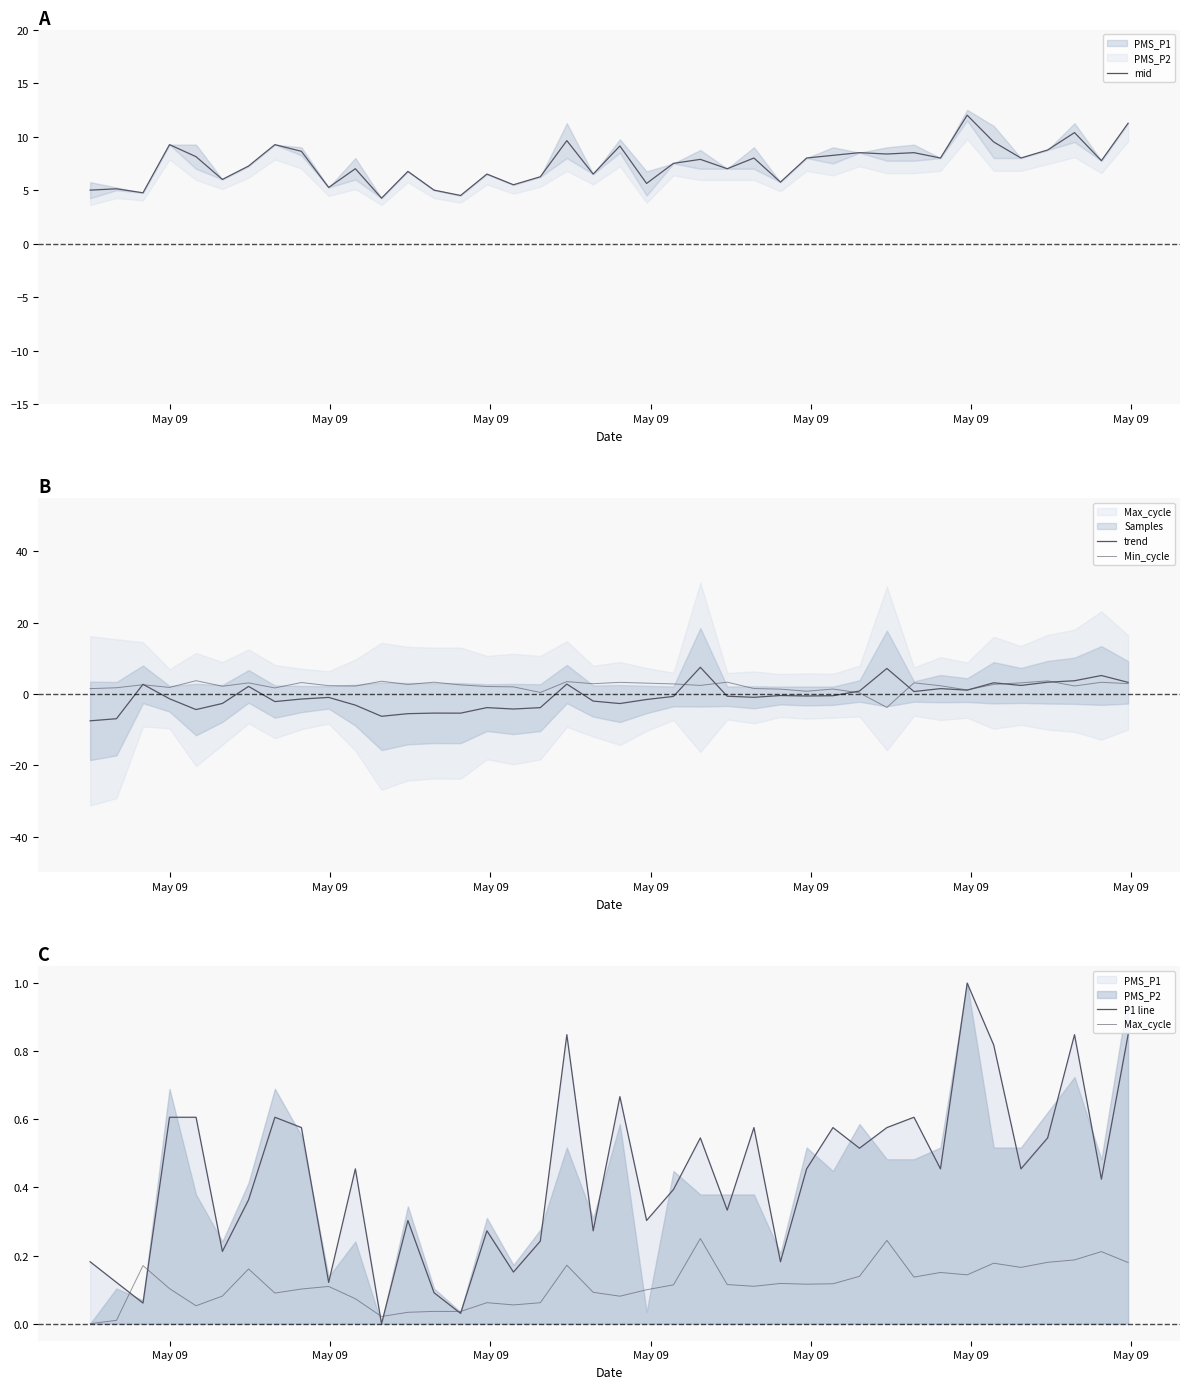

What is the difference between the maximum and minimum values in the trend series?

15.0